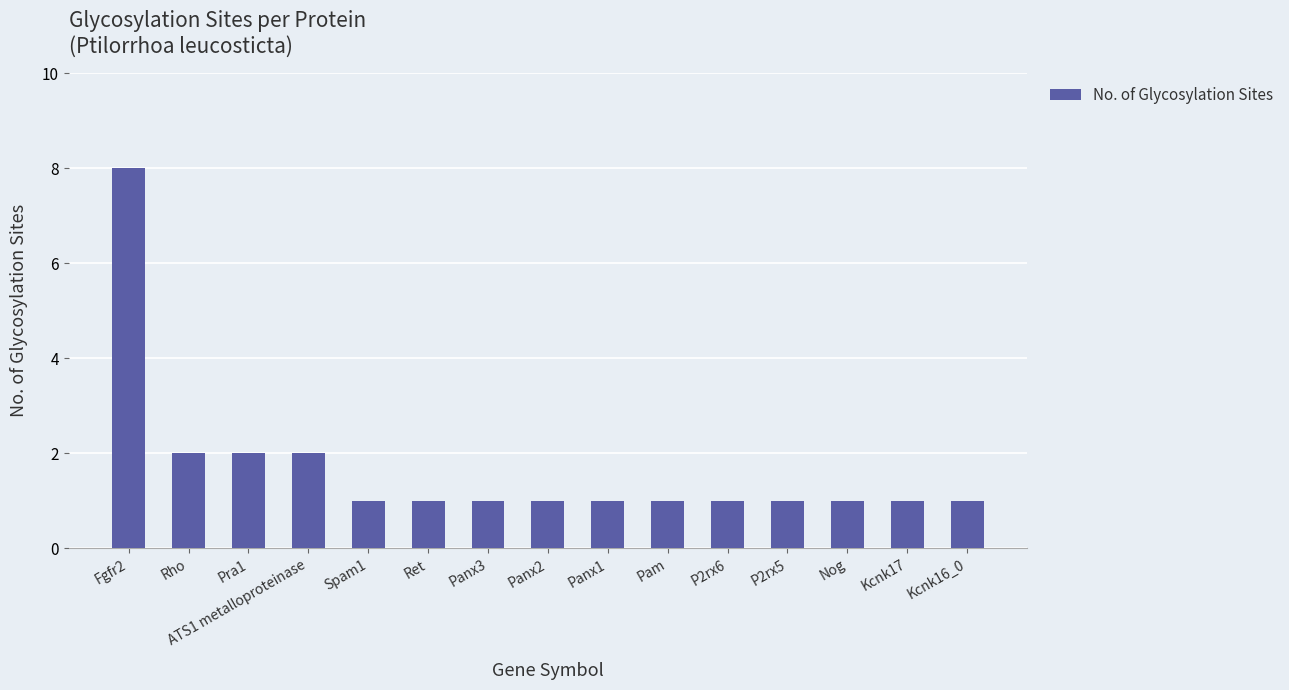

What is the greatest value displayed?

8